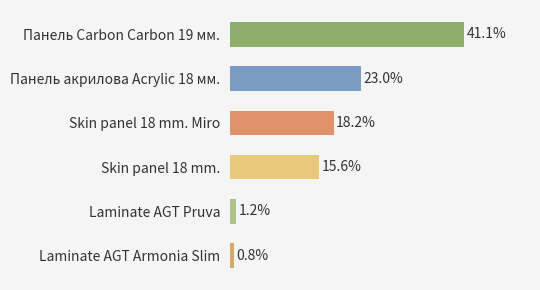

Are the bars horizontal?

Yes